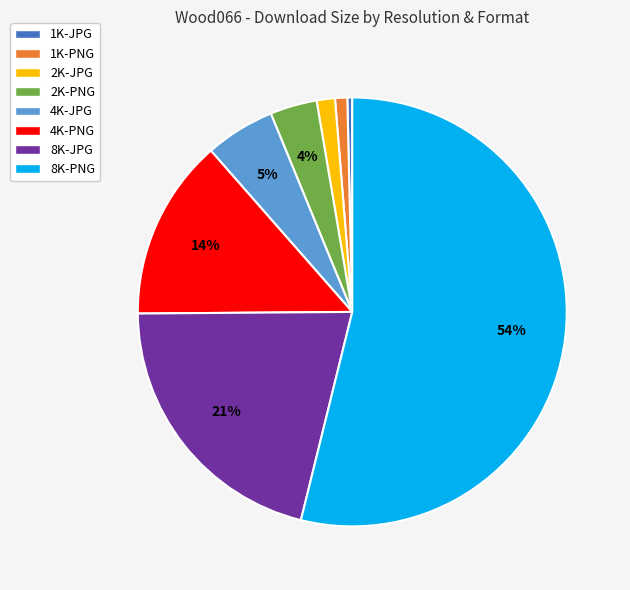

Which has a higher value, 1K-JPG or 4K-PNG?

4K-PNG